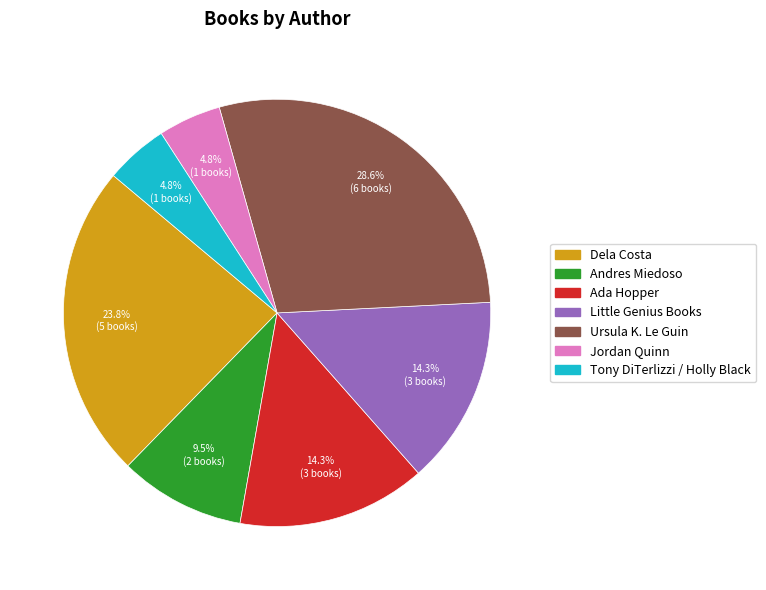

Does Little Genius Books represent more than half of the total?

No